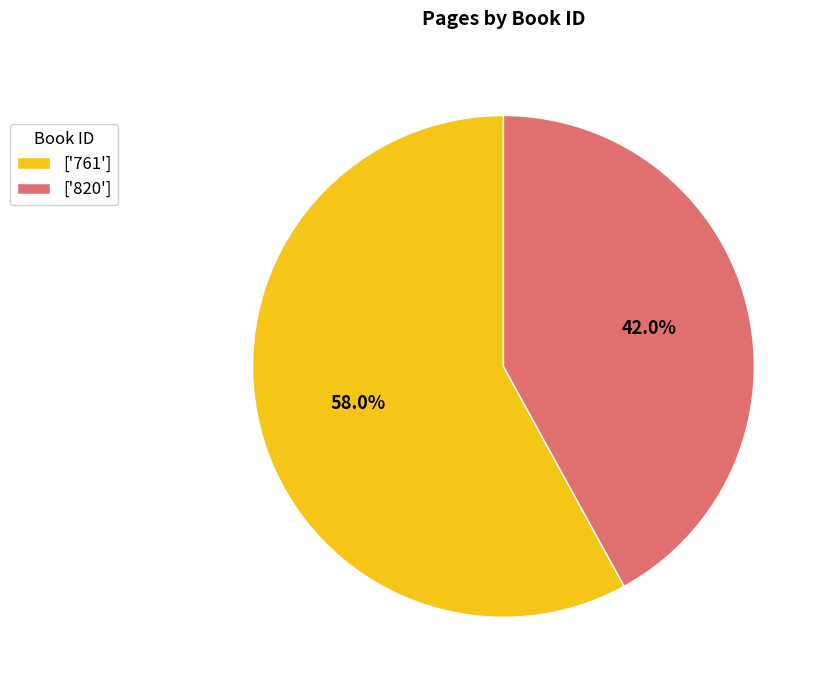

How many slices are in this pie chart?

2